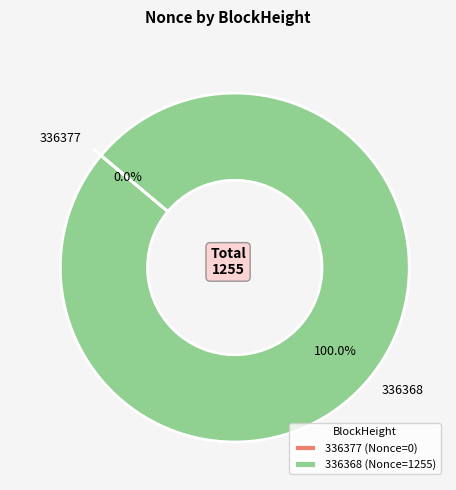

Is there a majority slice in this chart?

Yes